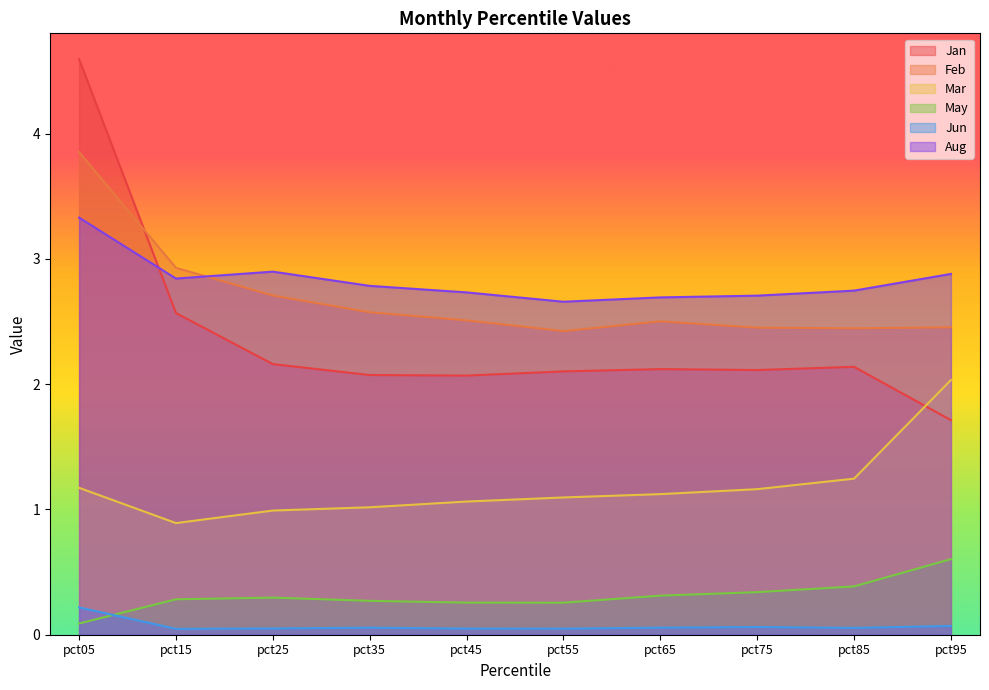

At pct85, list the series in order from smallest to largest.

Jun, May, Mar, Jan, Feb, Aug